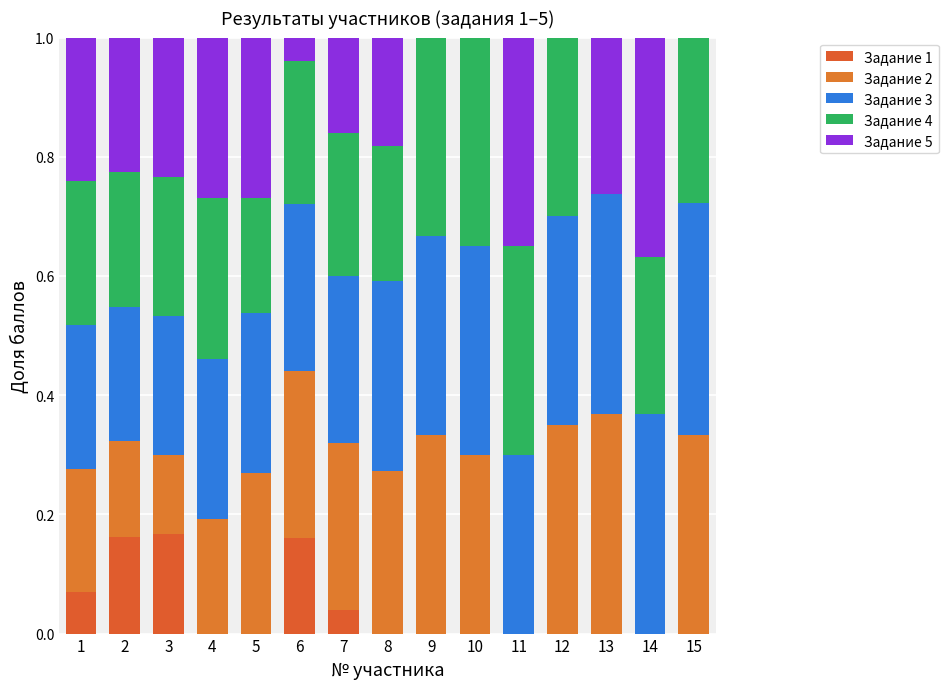

Count the number of categories in the chart.

15